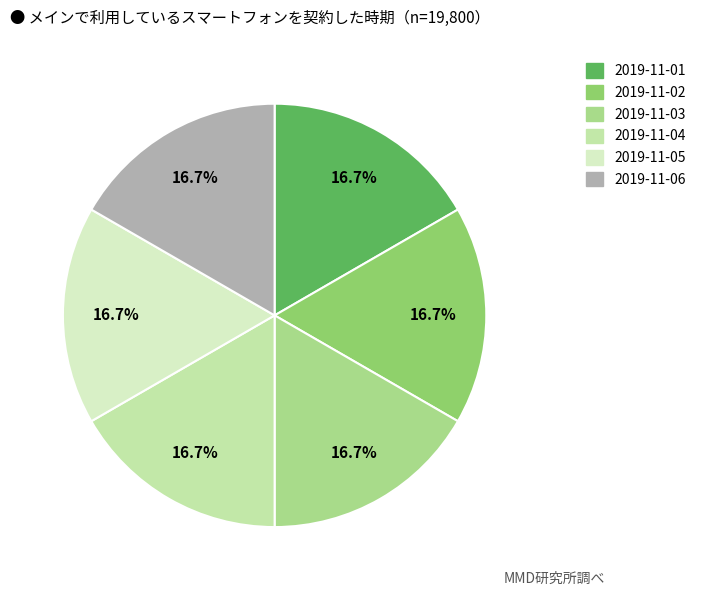

What percentage is NOT represented by 2019-11-01?

83.3%